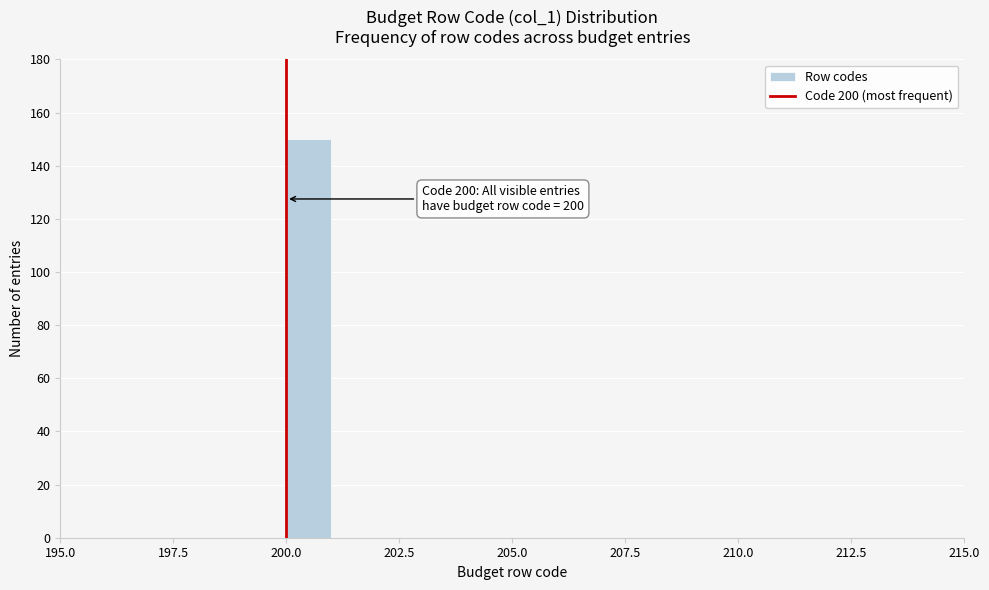

Around what value on the x-axis is the tallest bar? Give the approximate position of its centre, as read against the axis.

200.5